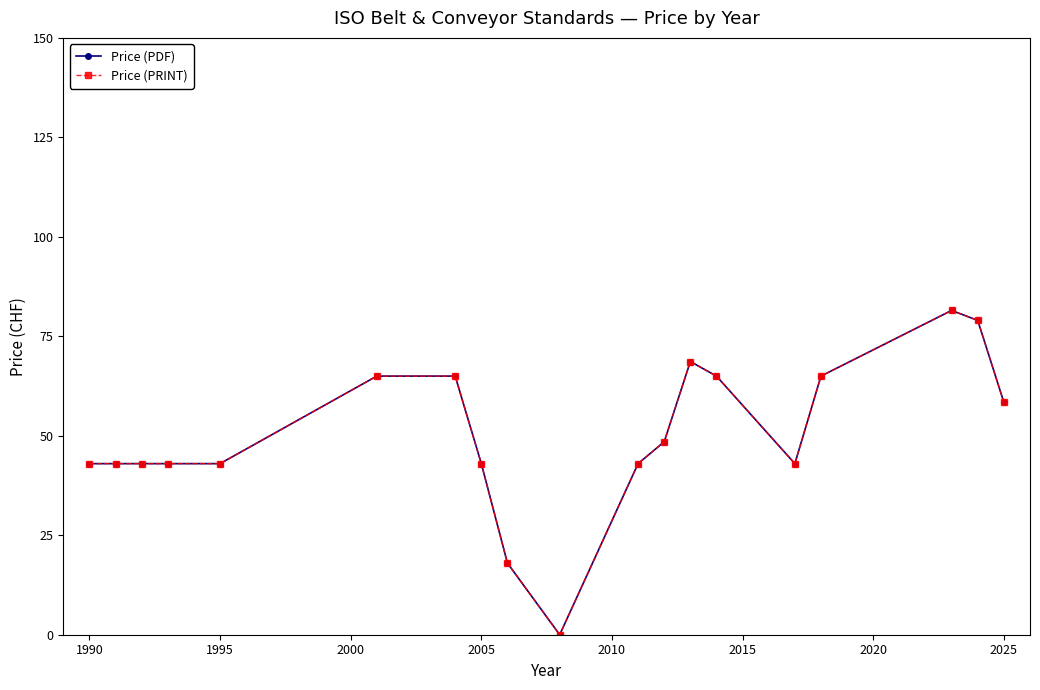

What is the difference between the maximum and minimum values in the Price (PRINT) series?

81.5